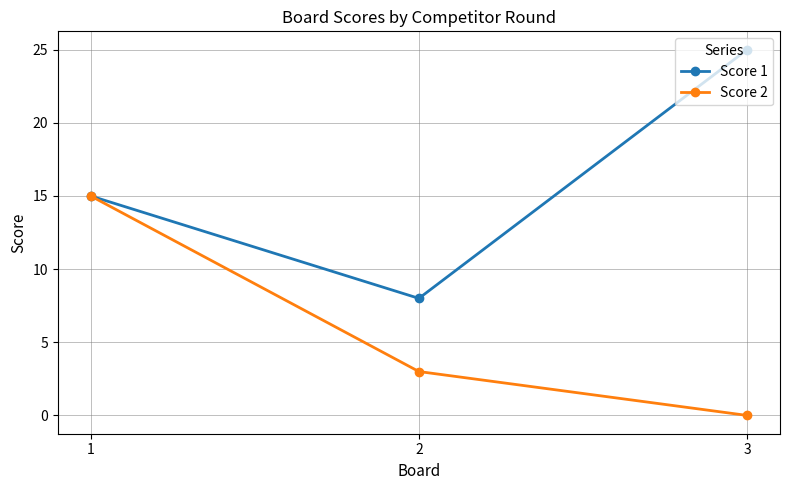

What is the sum of the Score 2 values at 3 and 1?

15